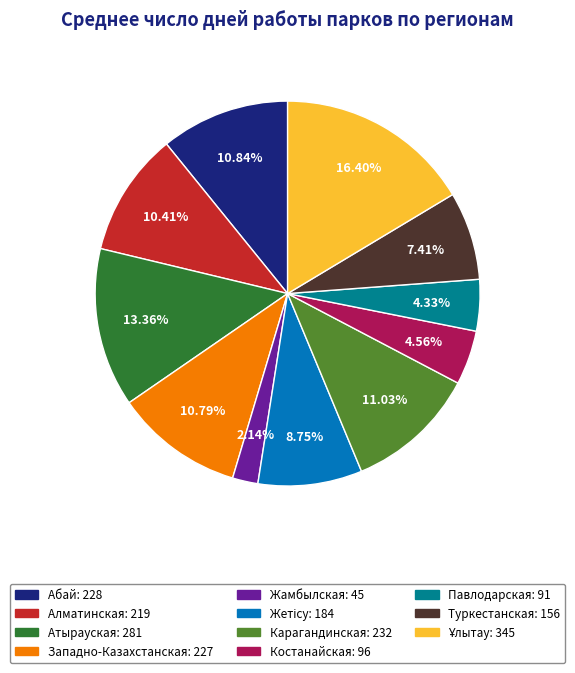

Which slice is the smallest?

Жамбылская